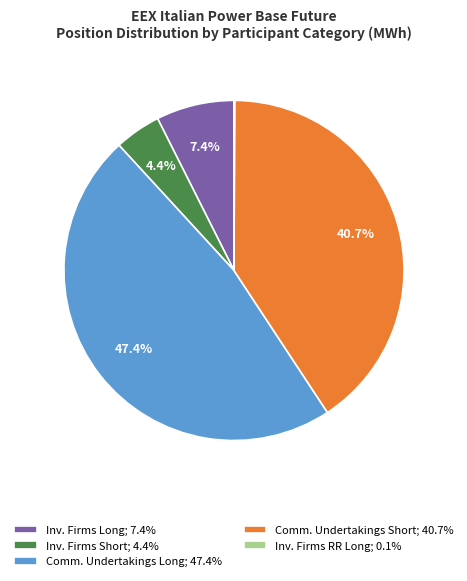

Approximately how many times larger is the value at Comm. Undertakings Long; 47.4% compared to Inv. Firms Long; 7.4%?

6.4